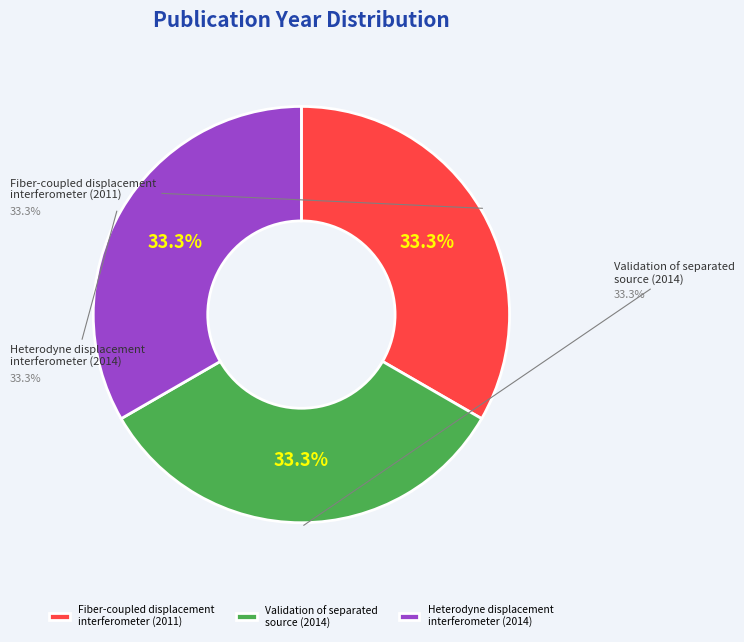

What is the smallest slice in the pie chart?

Fiber-coupled displacement interferometer (2011)